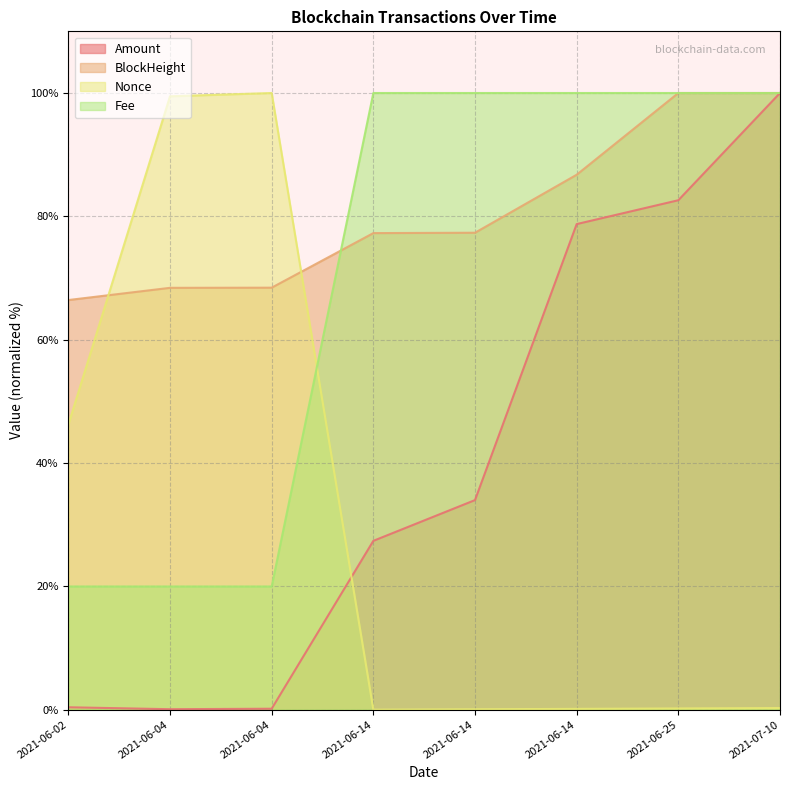

Is it true that Nonce equals 0.2 at 2021-06-14?

False